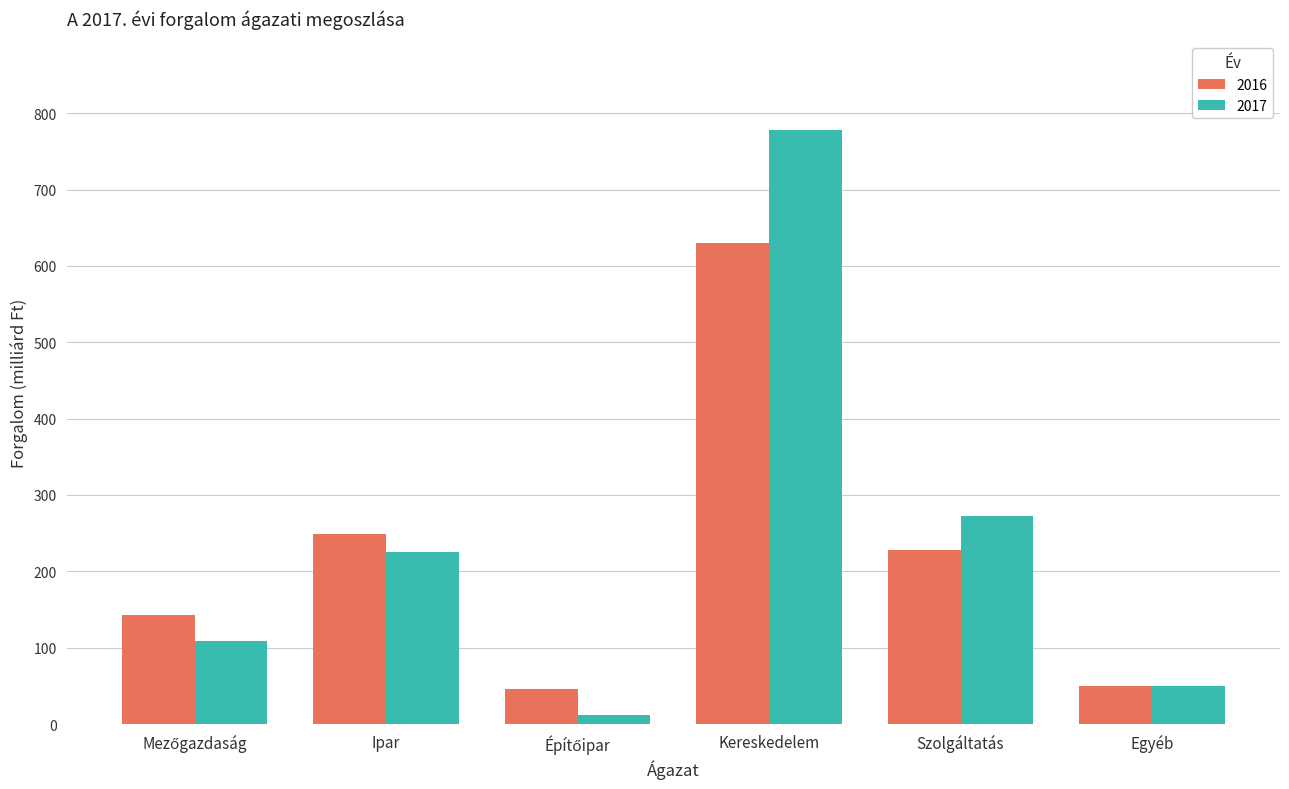

The value of 2016 at Ipar is 248.9. True or false?

True